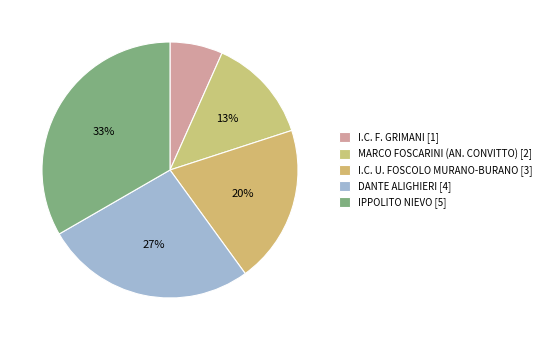

How much of the chart is everything except IPPOLITO NIEVO?

66.7%